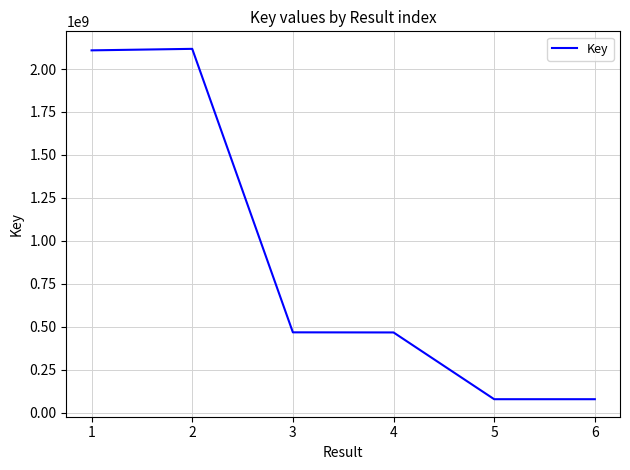

What is the change in value from 1 to 5?

-2029249461